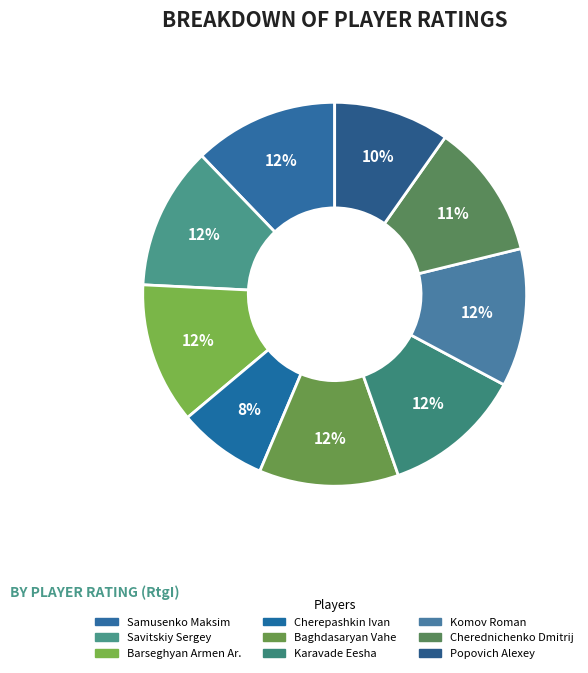

What is the ratio of the value at Barseghyan Armen Ar. to the value at Popovich Alexey?

1.2